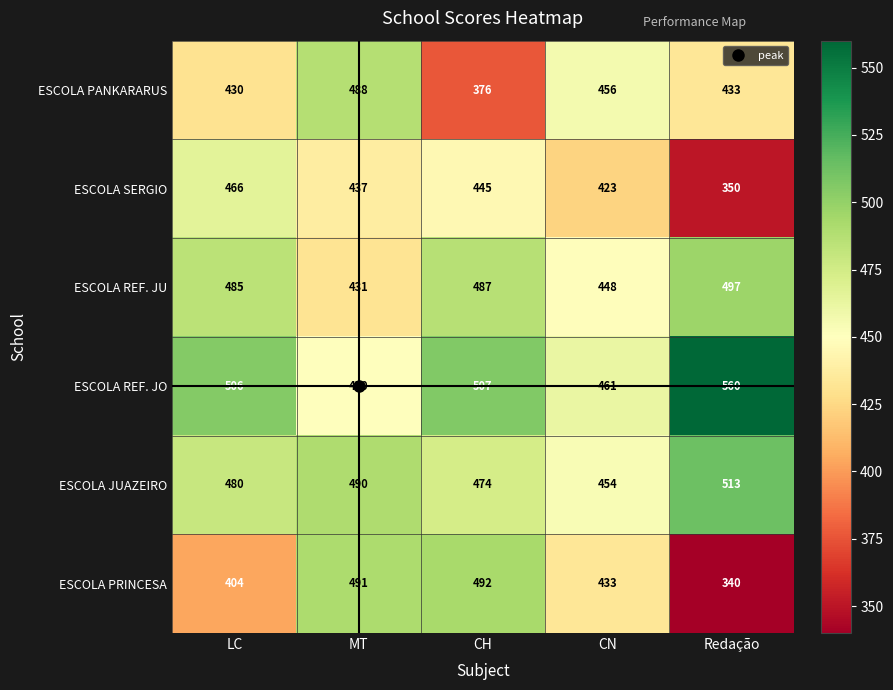

Which series has the largest total across all categories?

ESCOLA REF. JO